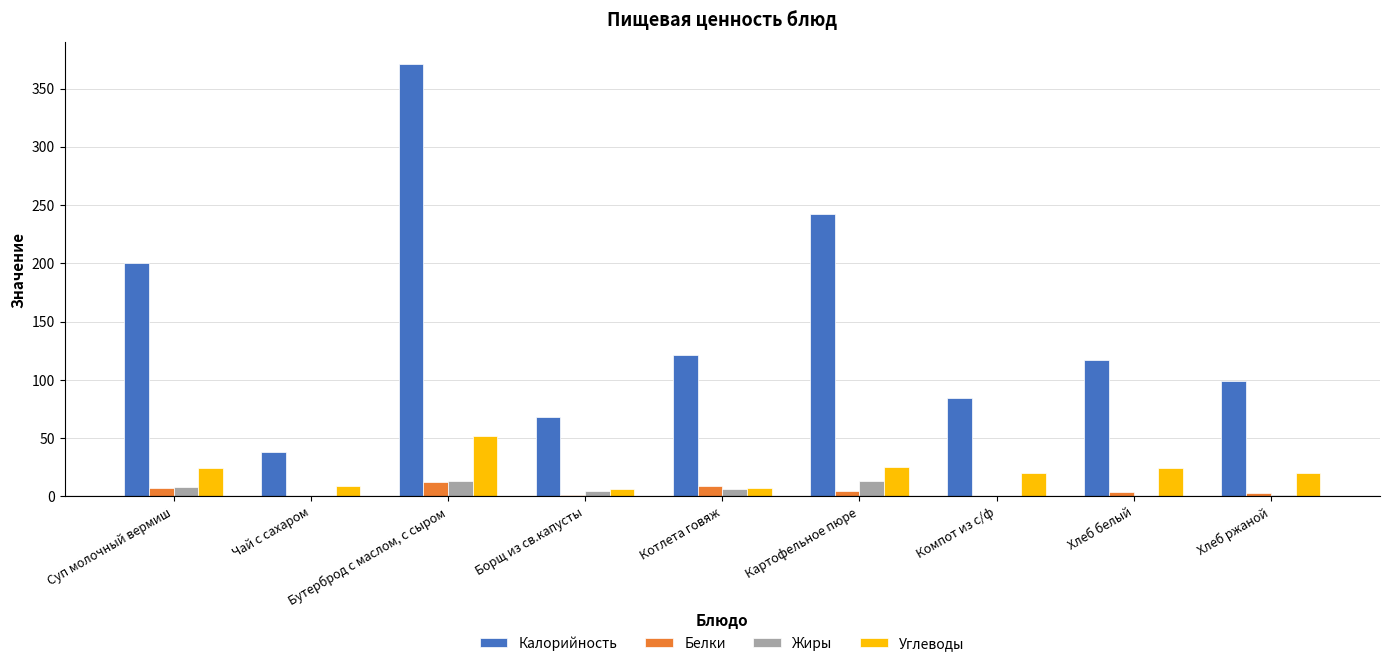

Between Картофельное пюре and Хлеб белый, which series saw the biggest shift?

Калорийность